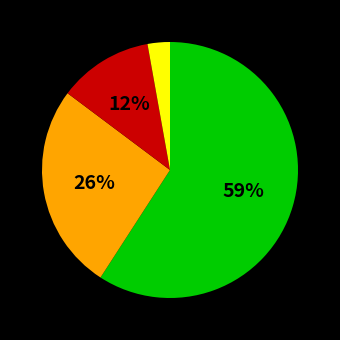

To the nearest percent, what is the average slice percentage?

25%